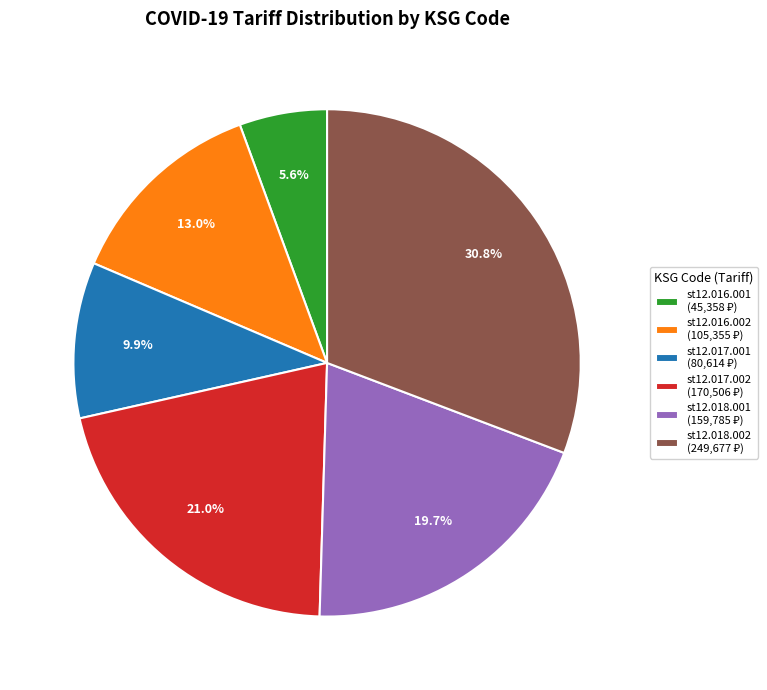

What portion of the pie excludes st12.016.001?

94.4%